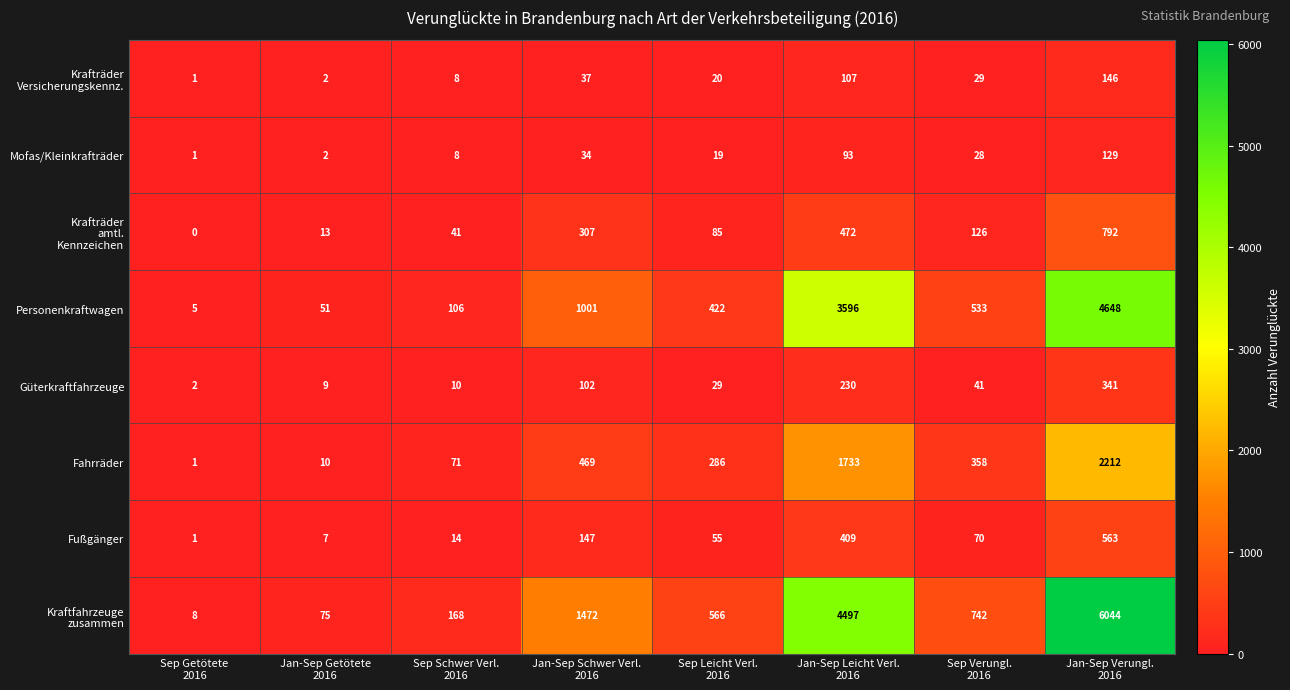

What is the average value of the Personenkraftwagen series?

1295